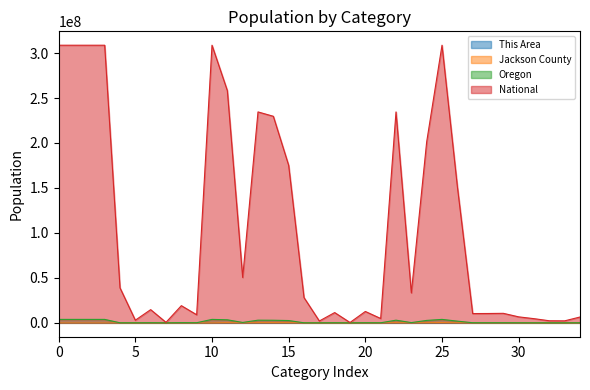

Which series has the largest range (max minus min)?

National